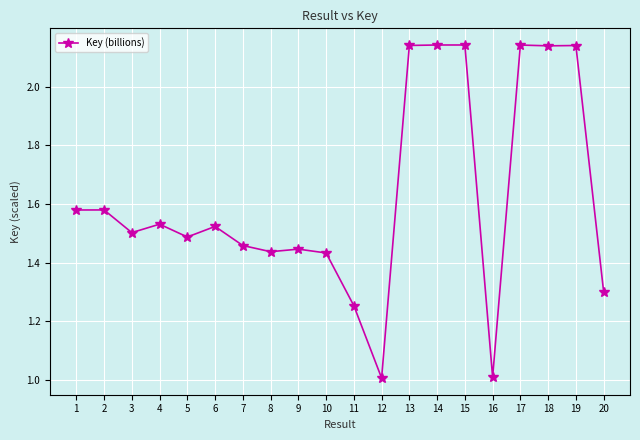

What is the sum of all values?

32.4